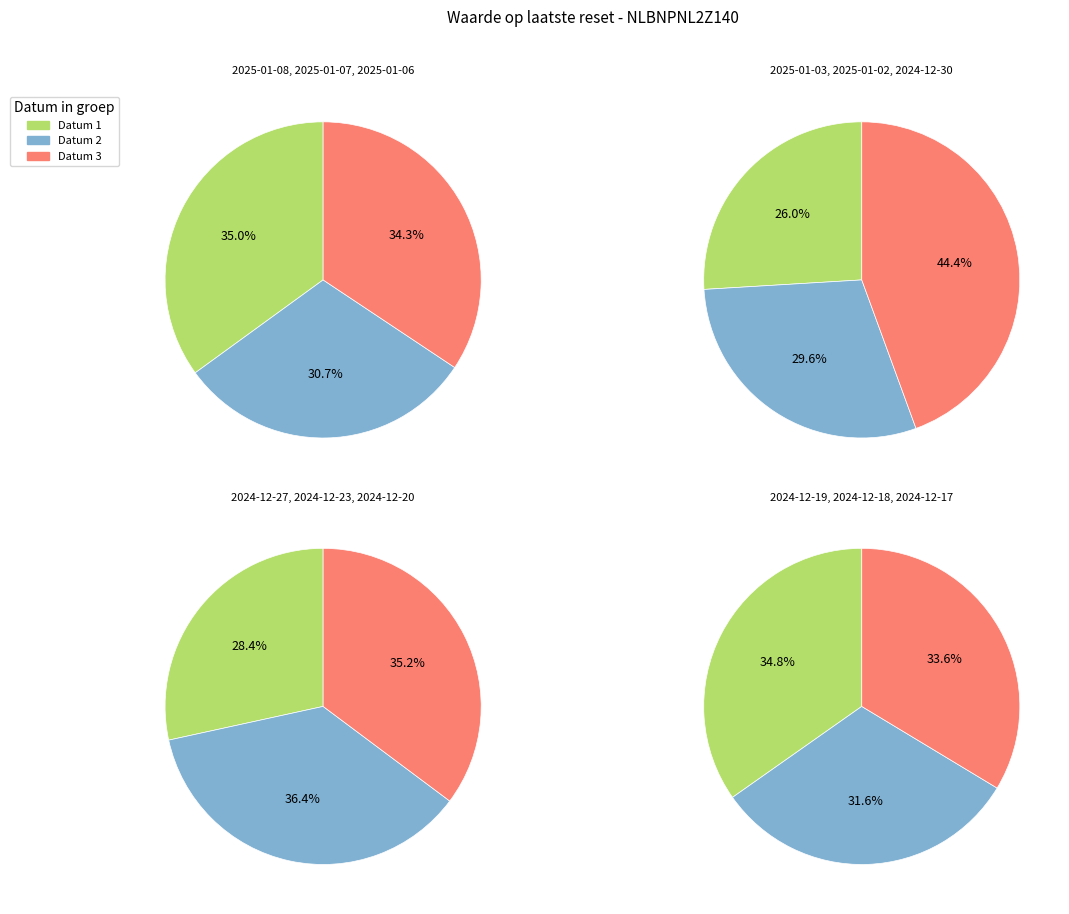

Is there any slice that represents more than half of the pie?

No